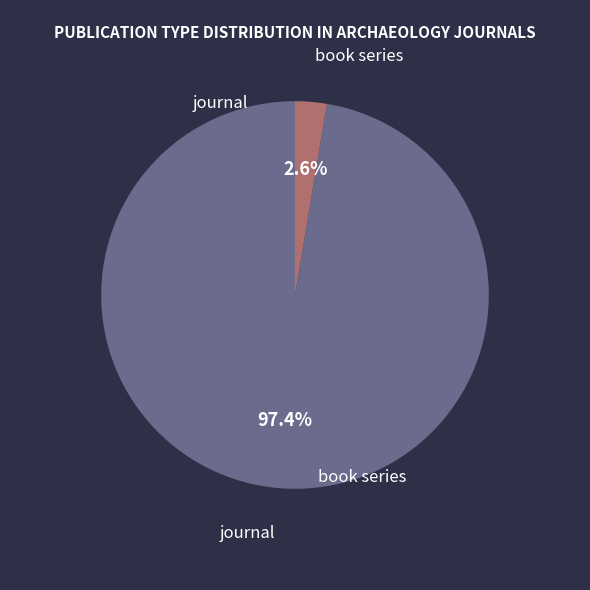

Is there a majority slice in this chart?

Yes